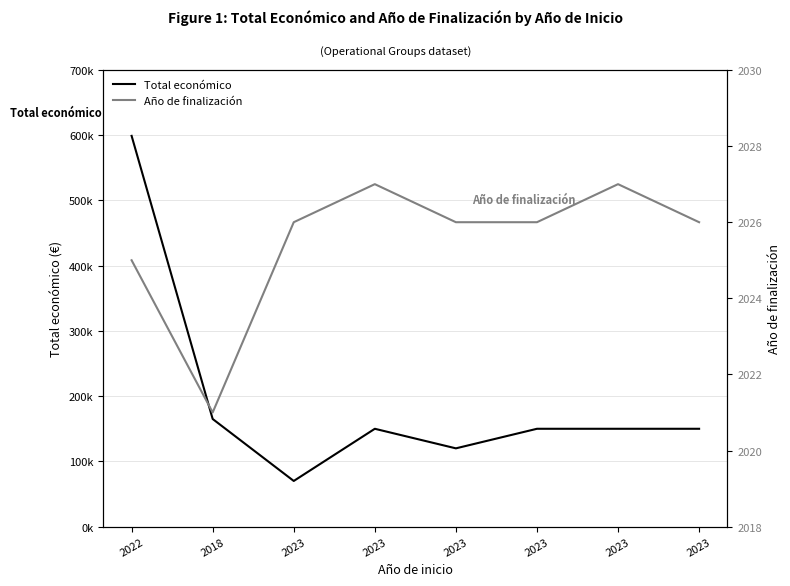

Where is Total económico nearest to the value 334511?

2018